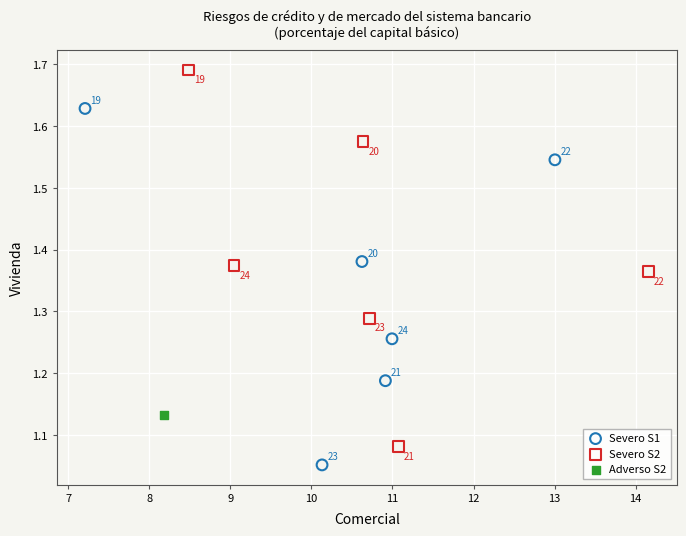

Which series reaches the maximum Y coordinate?

Severo S2